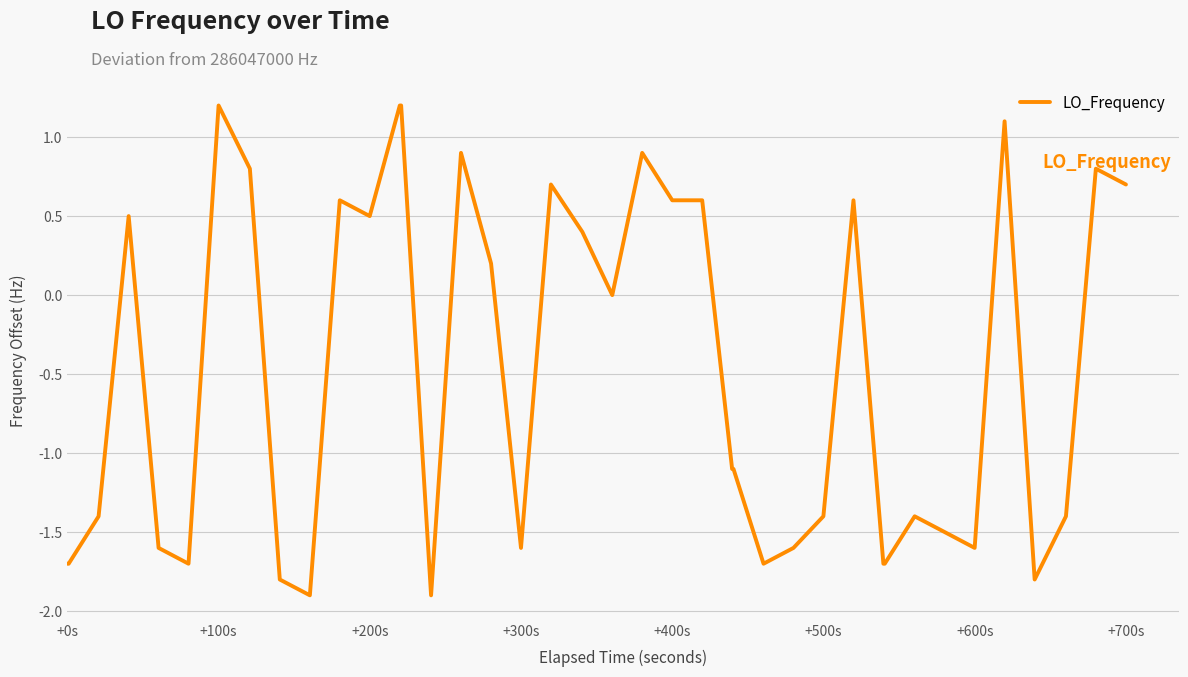

How many values exceed -1?

19